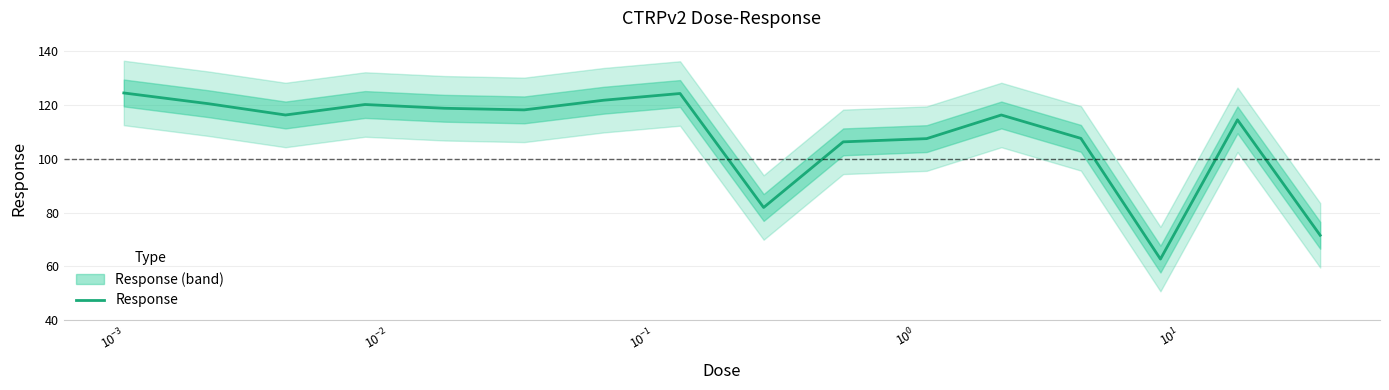

What is the minimum value for Response?

62.7